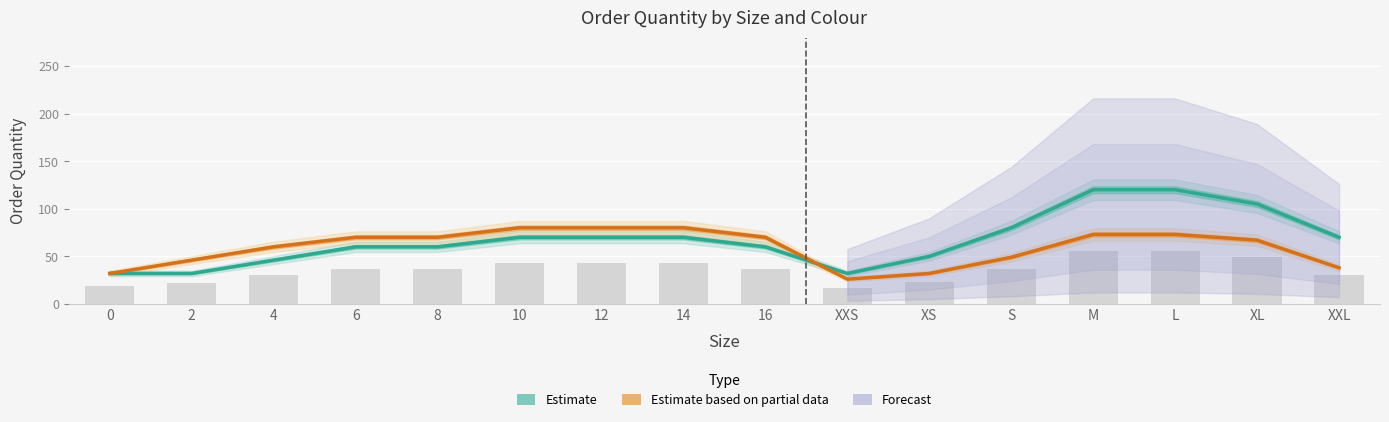

Where does the data first go above 37?

6